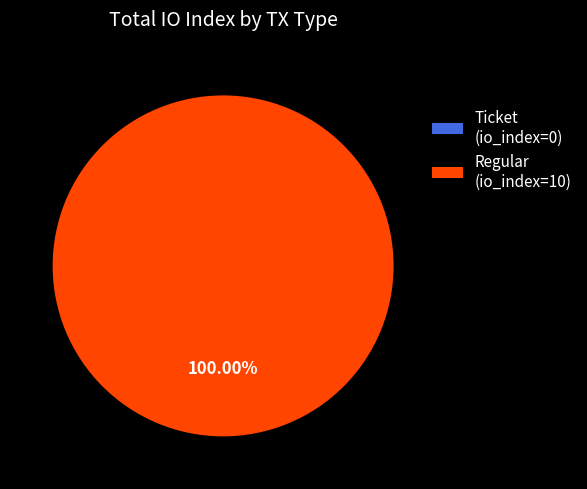

Between Ticket and Regular, which is larger?

Regular